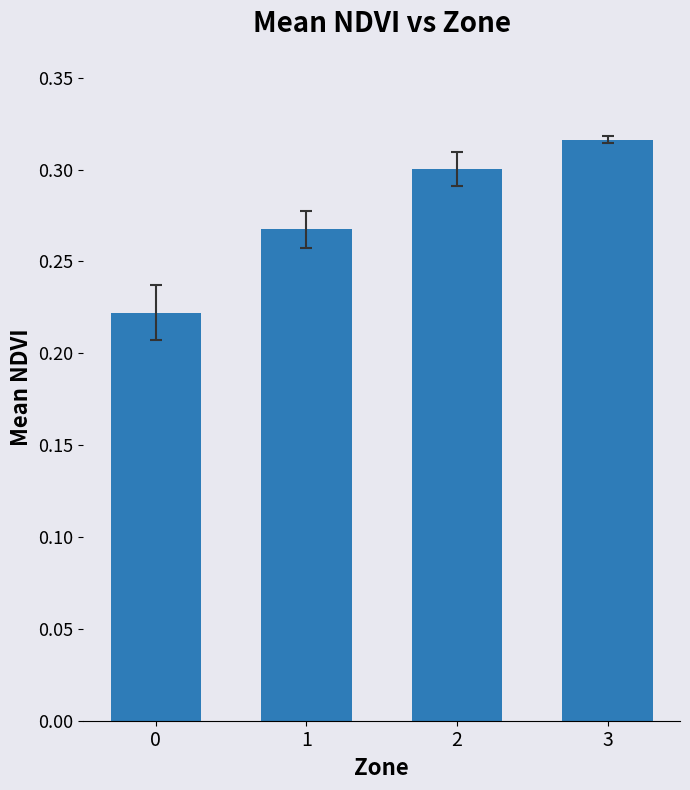

How many bars are there in total?

4